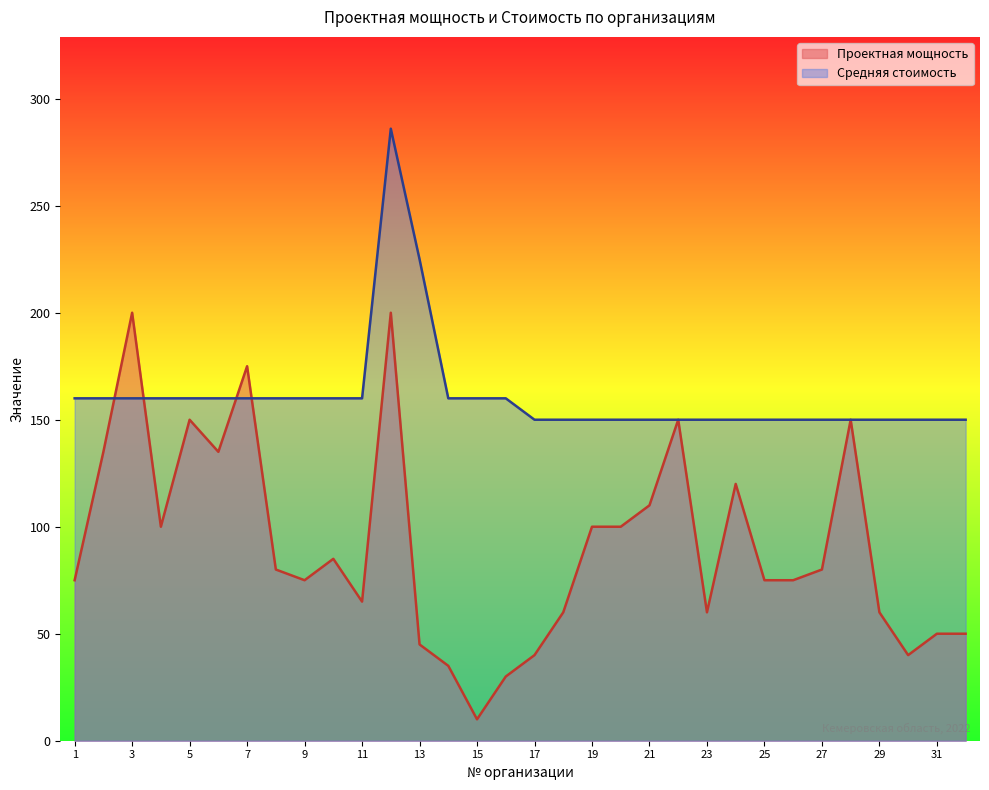

Which series has the widest spread of values?

Проектная мощность